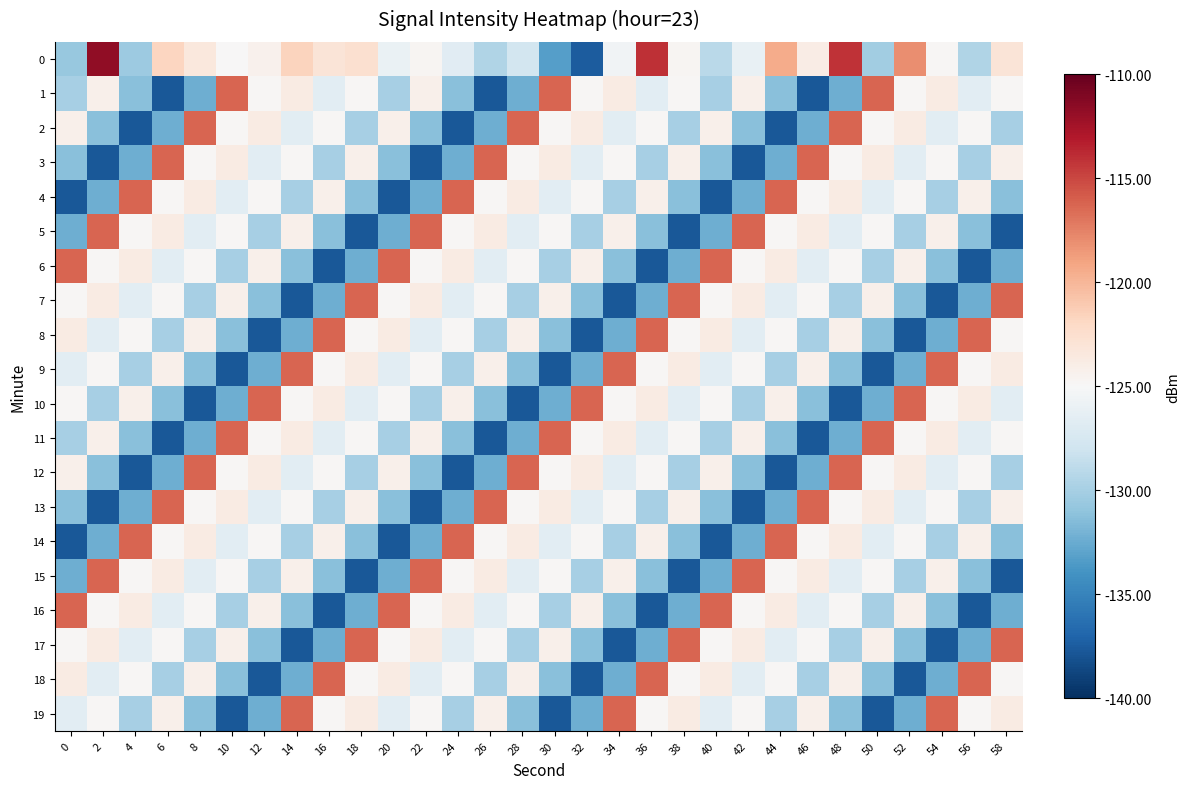

How many series are shown in this chart?

20